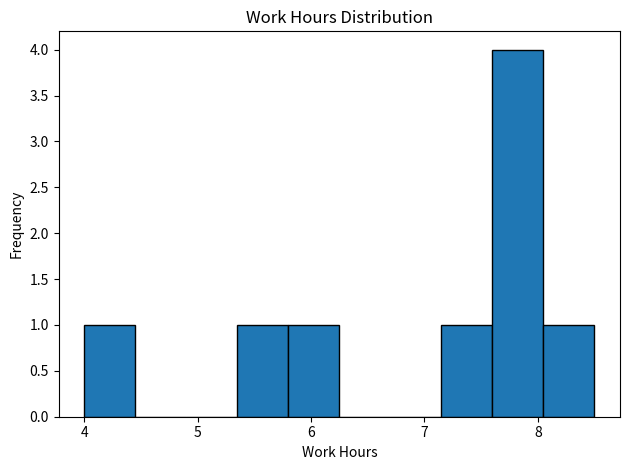

Over which range of the x-axis is the bar tallest?

7.60 to 8.05